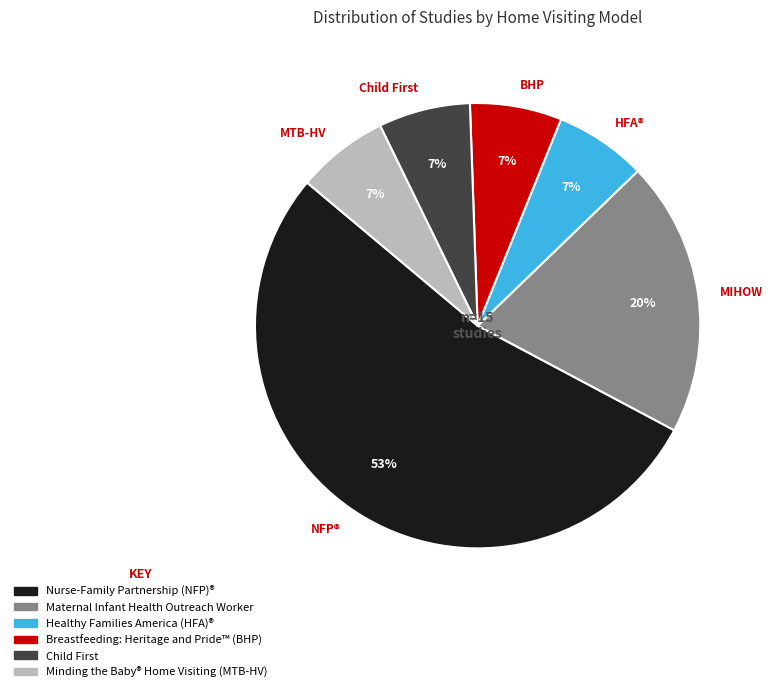

To the nearest percent, what is the average slice percentage?

17%